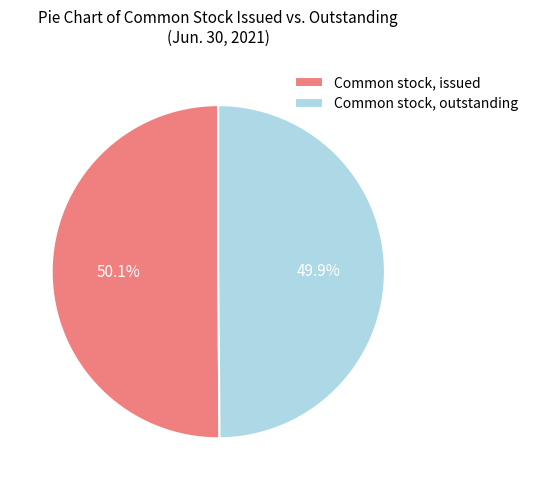

How much of the chart is everything except Common stock, outstanding?

50.1%